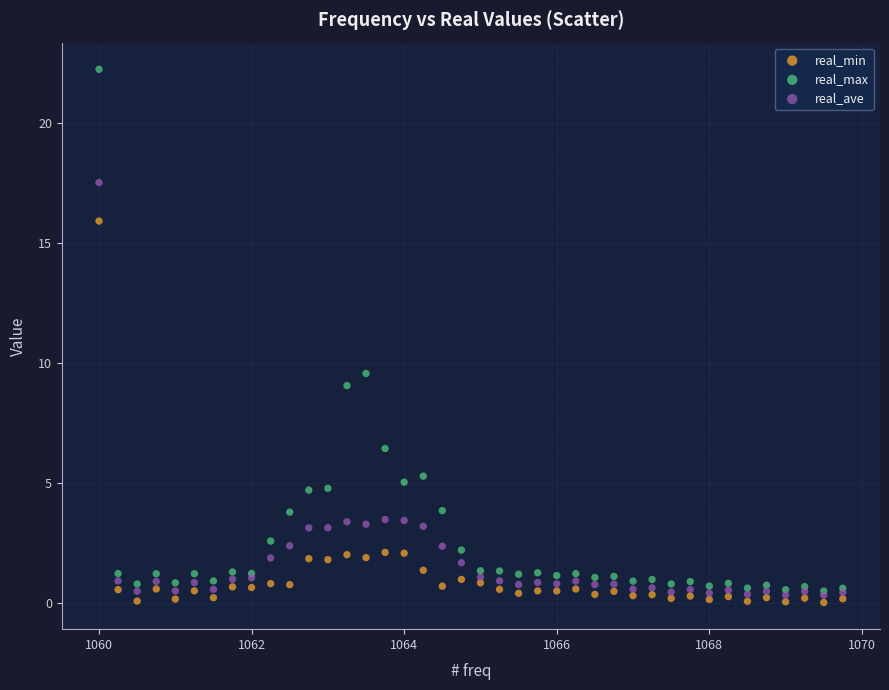

Which series has the largest Y range (max minus min)?

real_max